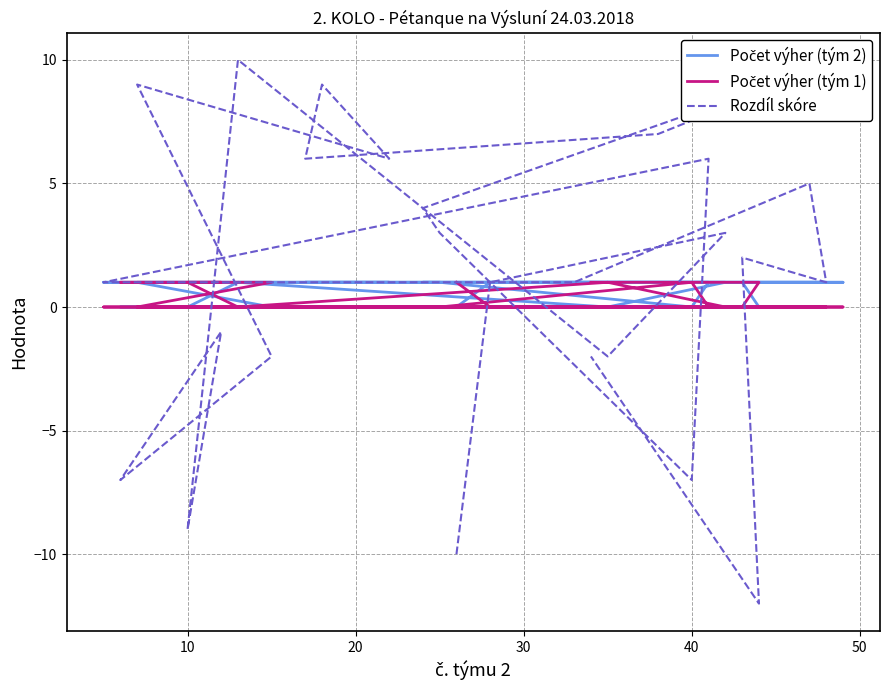

What is the sum of all Rozdíl skóre values?

32